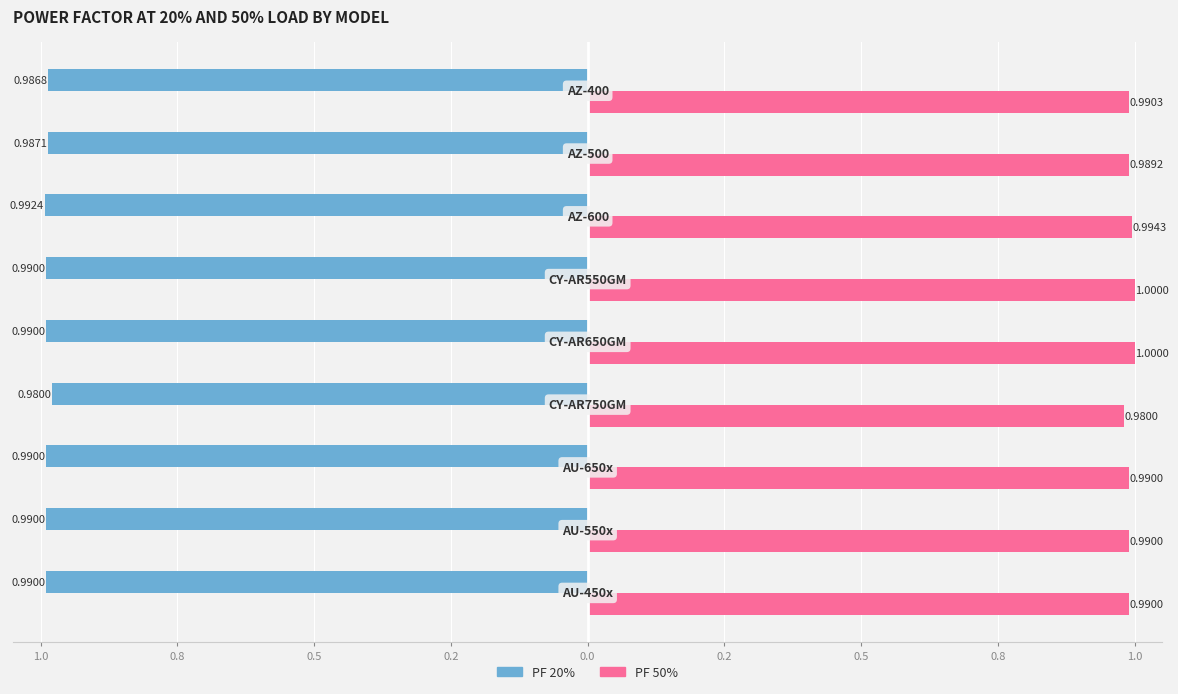

What are all the series names shown in the legend?

PF 20%, PF 50%